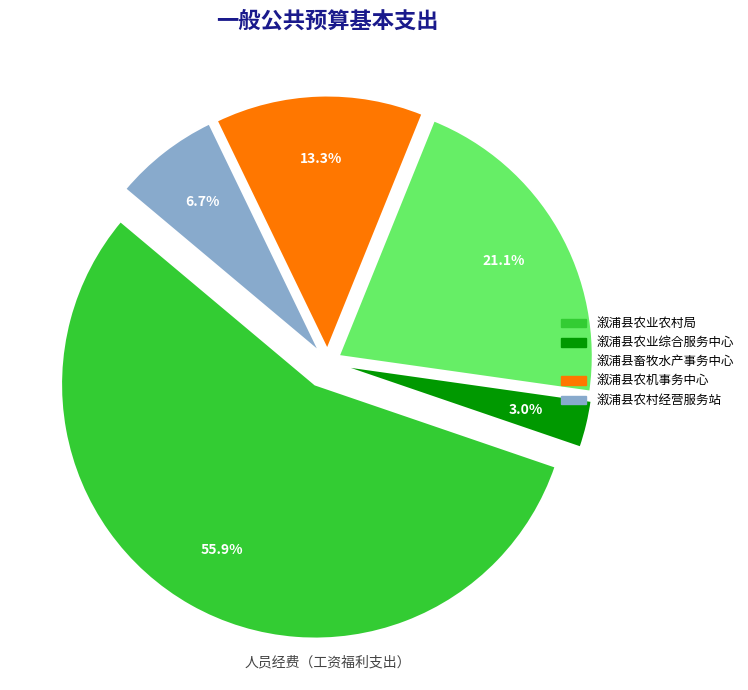

Rank the categories by value from highest to lowest.

溆浦县农业农村局, 溆浦县畜牧水产事务中心, 溆浦县农机事务中心, 溆浦县农村经营服务站, 溆浦县农业综合服务中心